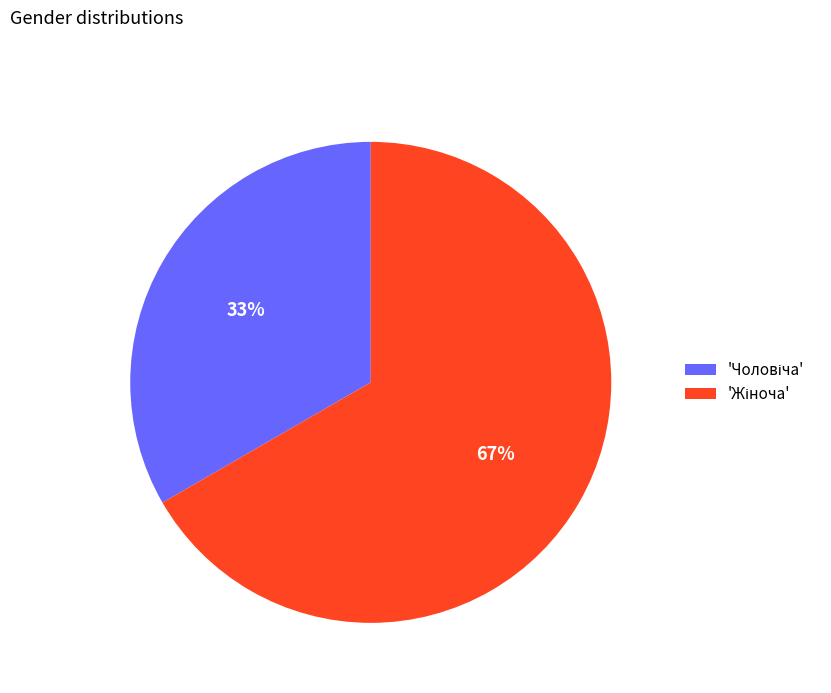

To the nearest percent, what is the average slice percentage?

50%